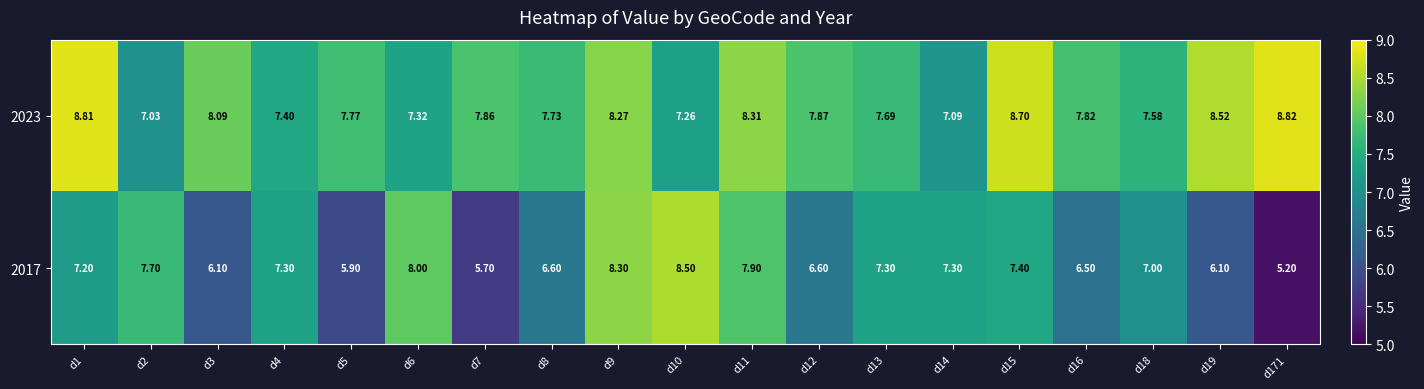

Is the value of 2017 at d16 greater than the value of 2023 at d15?

No